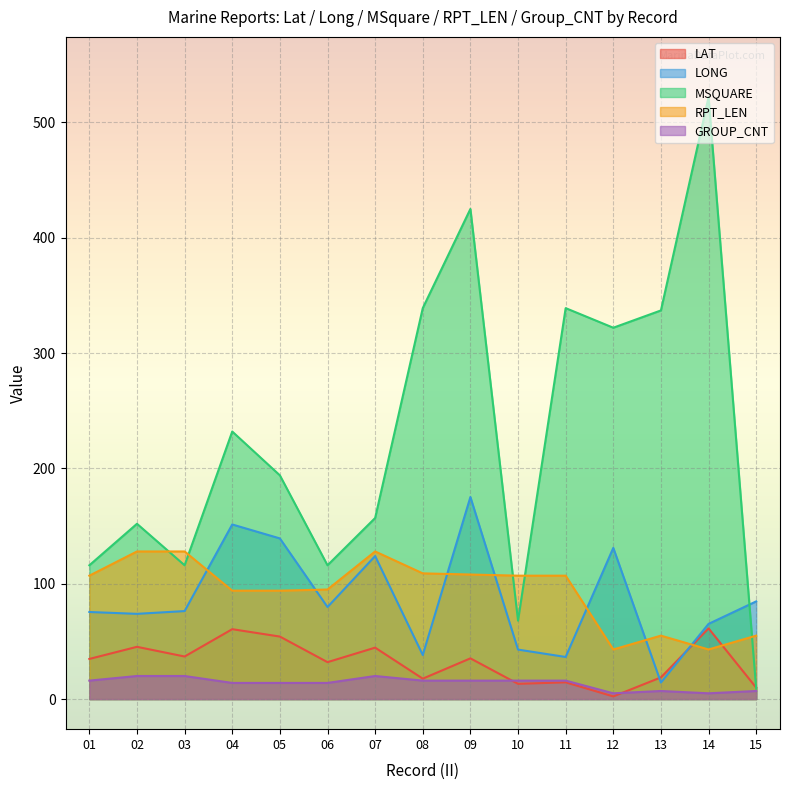

How many lines are shown in the chart?

5